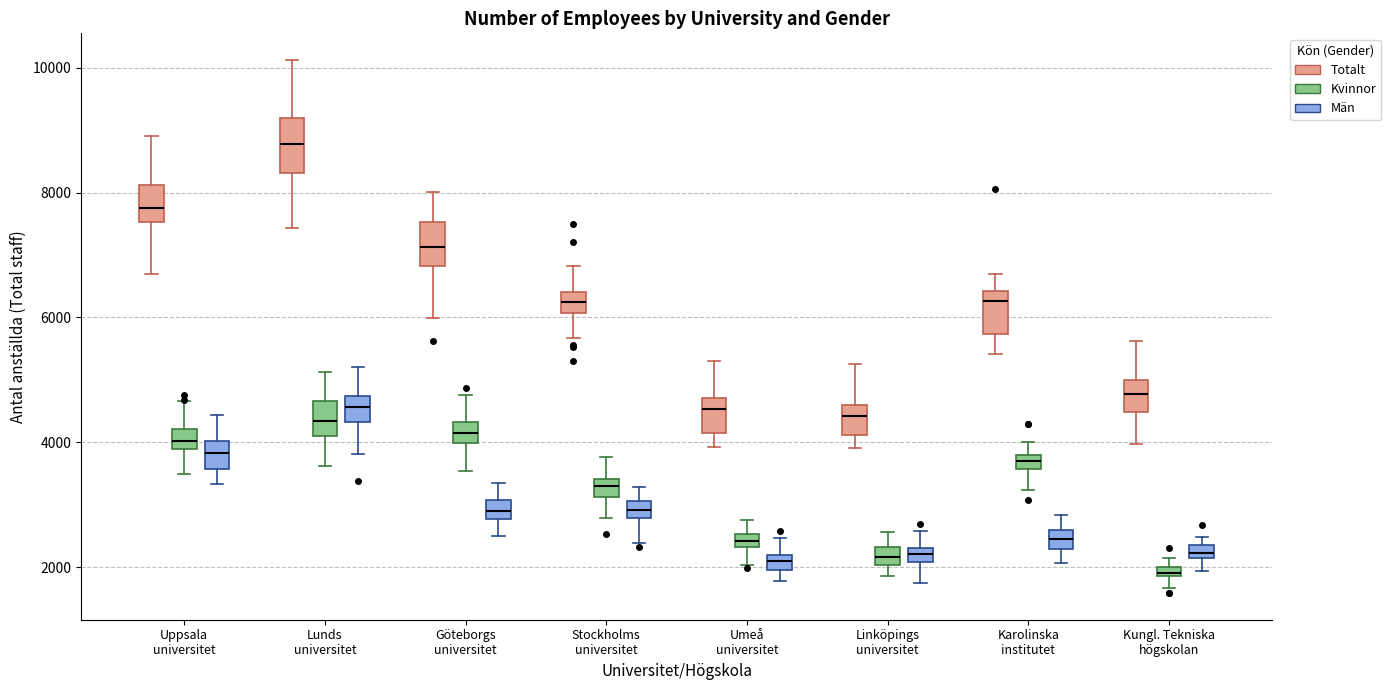

Where is the lower edge of the box for Umeå universitet (Män) on the y-axis? The values are not printed on the chart, so give them approximately, as read against the axis.

2000